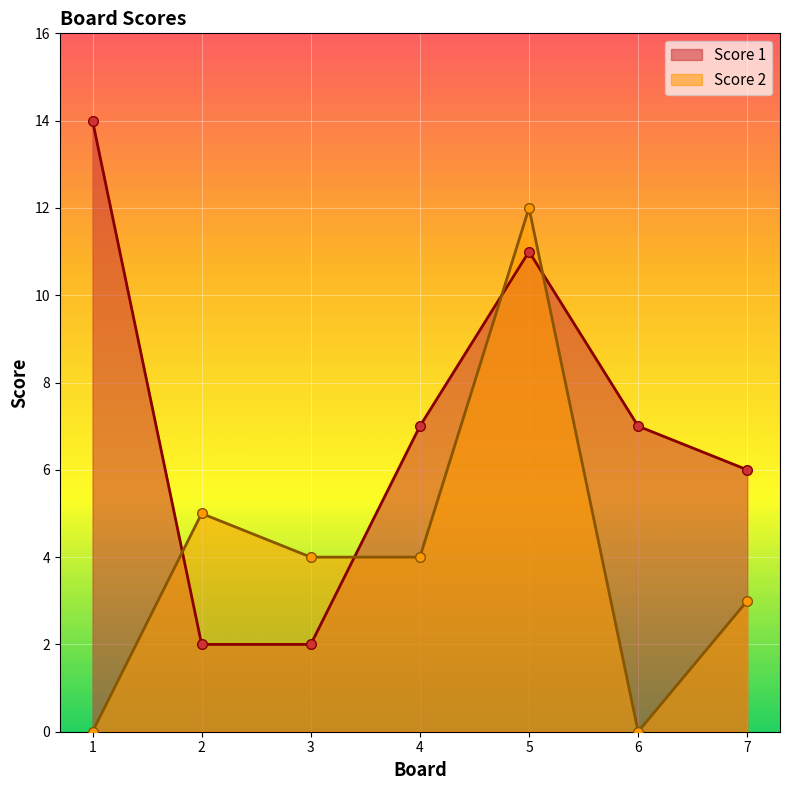

True or false: Score 1 and Score 2 cross at least once.

True